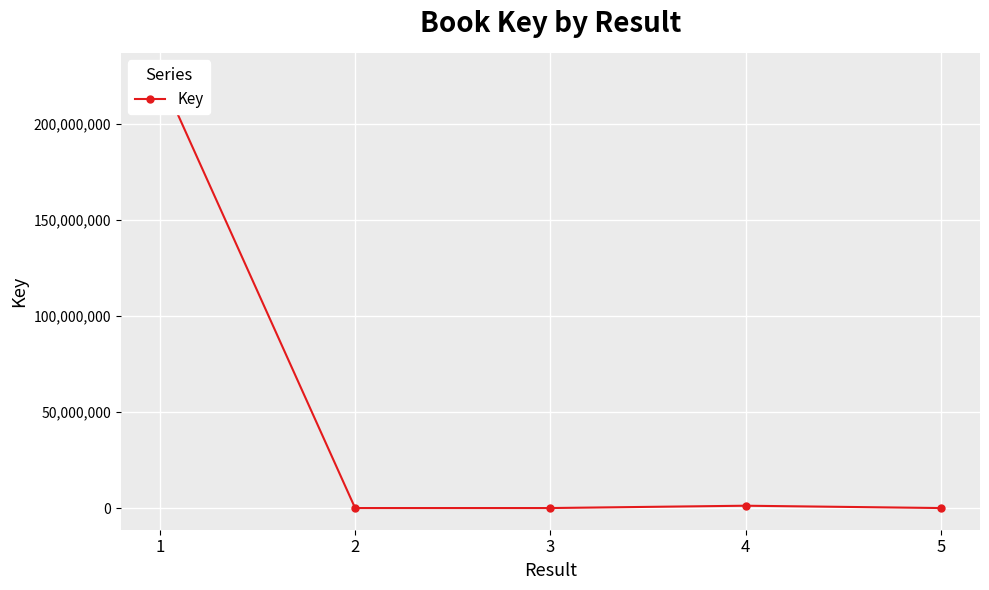

What is the change in value from 3 to 4?

+1209575